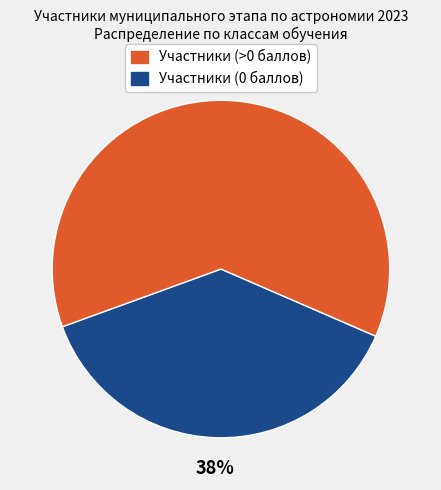

To the nearest percent, what is the difference between the largest and smallest slice percentages?

24%